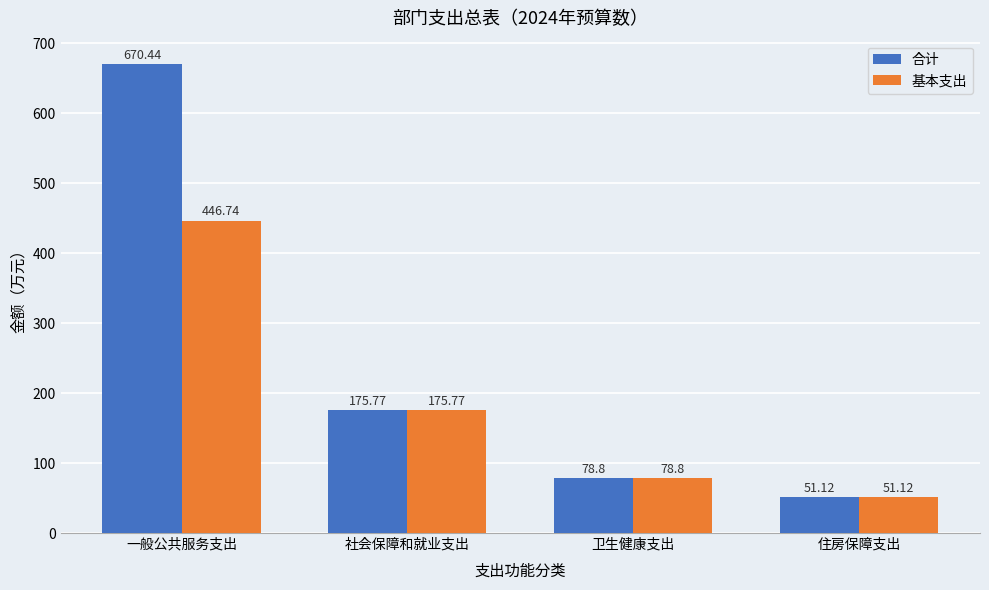

What is the label of the 2nd bar from the right?

卫生健康支出